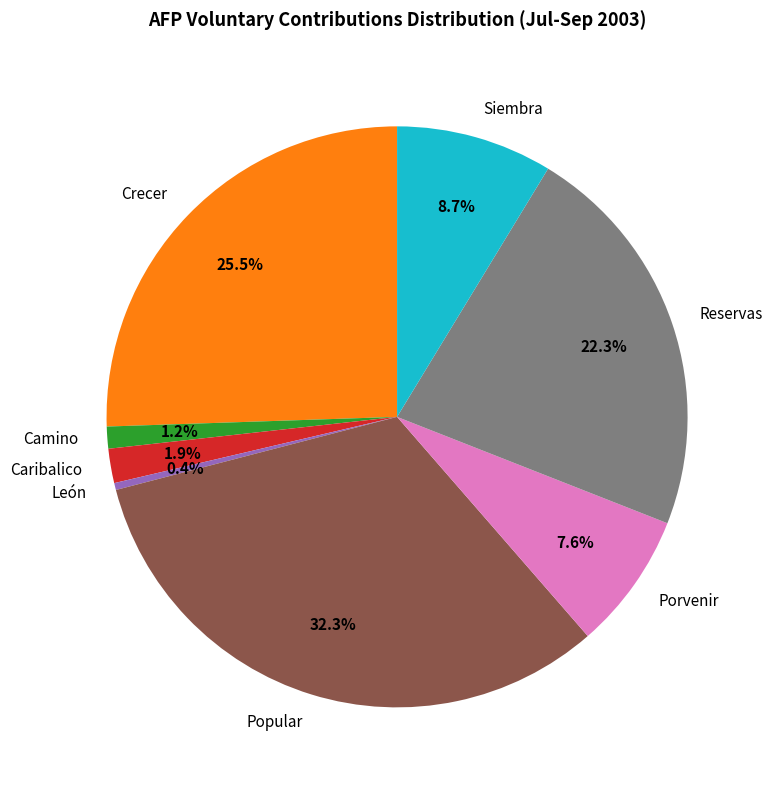

What is the ratio of the value at Porvenir to the value at Caribalico?

4.0